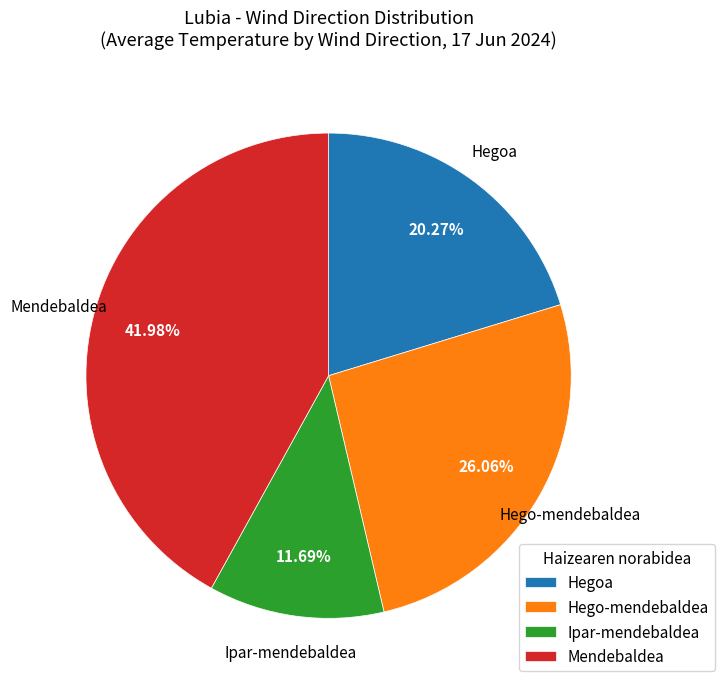

Is Mendebaldea the majority of the pie?

No